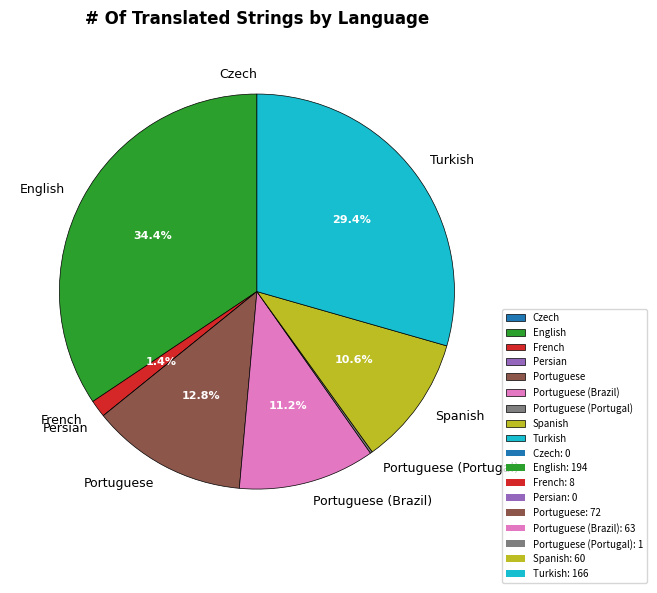

Between Turkish and English, which is larger?

English